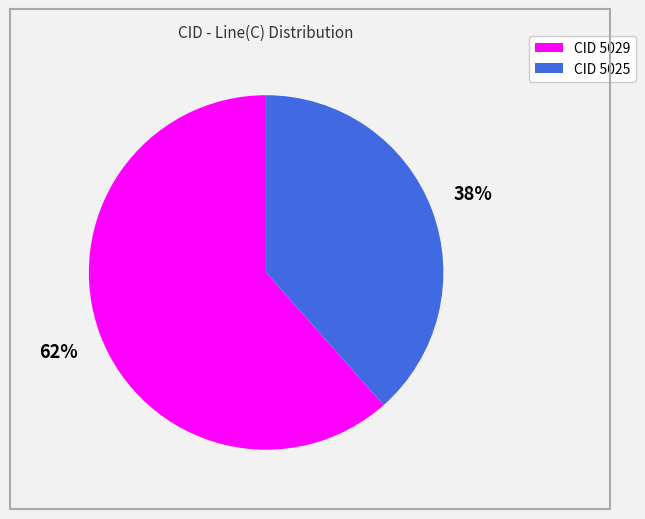

Does any single category account for the majority?

Yes